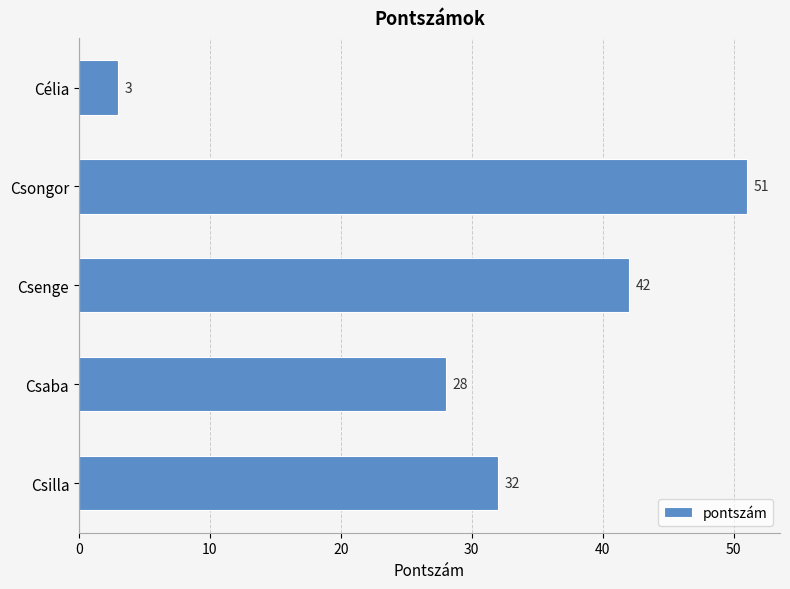

List the labels in order of value, smallest first.

Célia, Csaba, Csilla, Csenge, Csongor